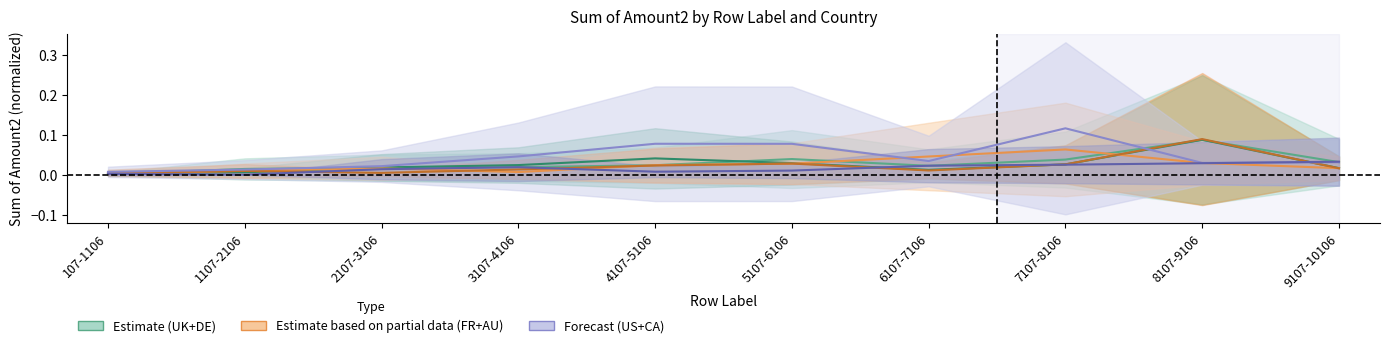

True or false: United Kingdom (Sum) has more than 1 interior local peaks.

True